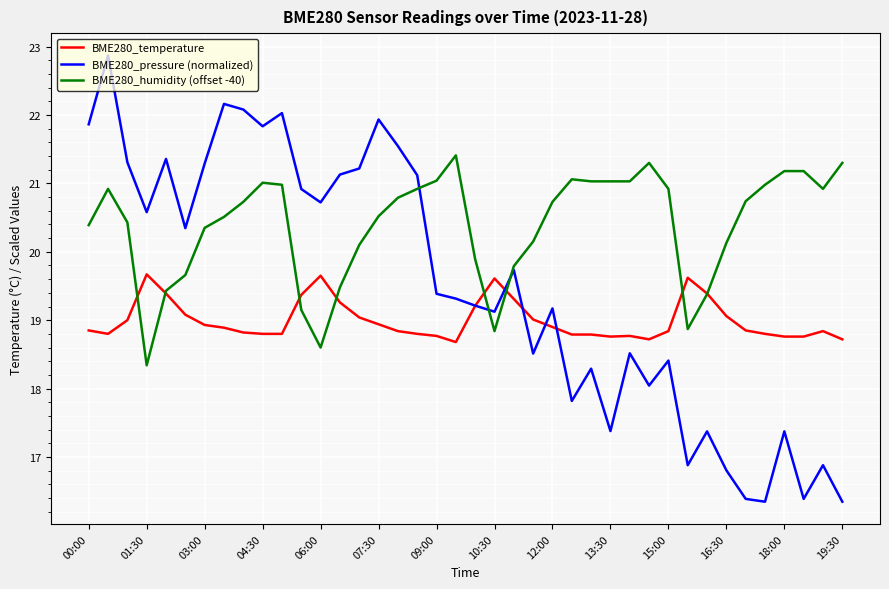

True or false: BME280_temperature and BME280_pressure (normalized) cross at least once.

True